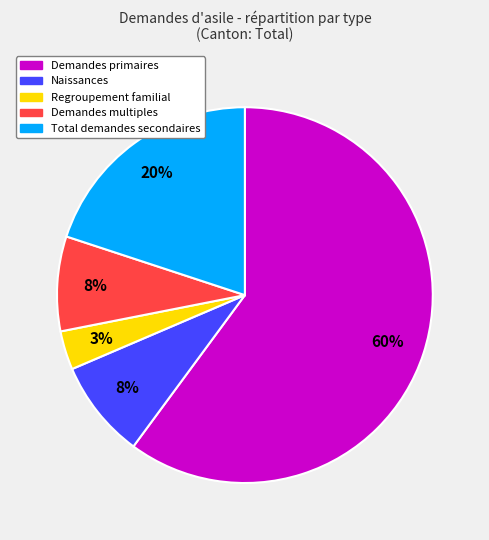

To the nearest percent, what portion does Demandes multiples represent?

8%